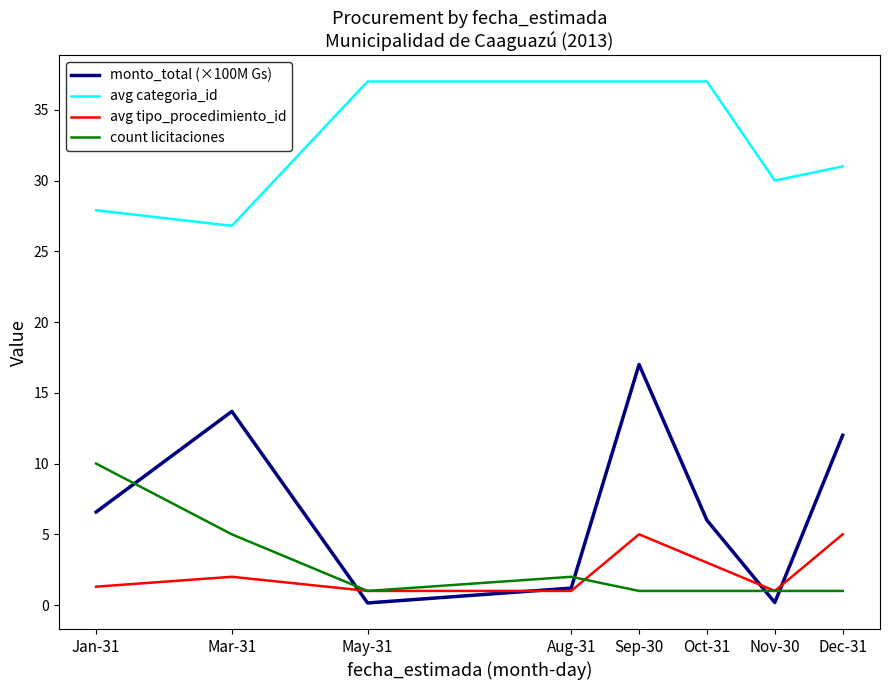

Which series changed the most between Sep-30 and Dec-31?

avg categoria_id